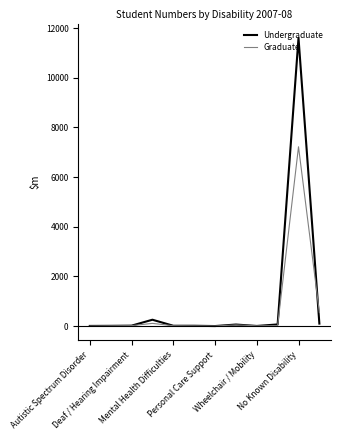

Which series has the widest spread of values?

Undergraduate